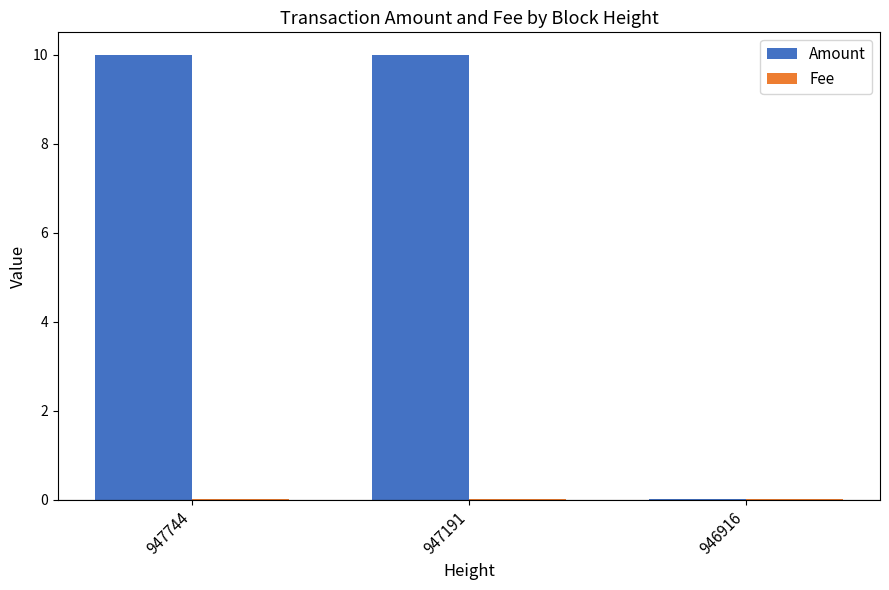

Which series has the largest total across all categories?

Amount